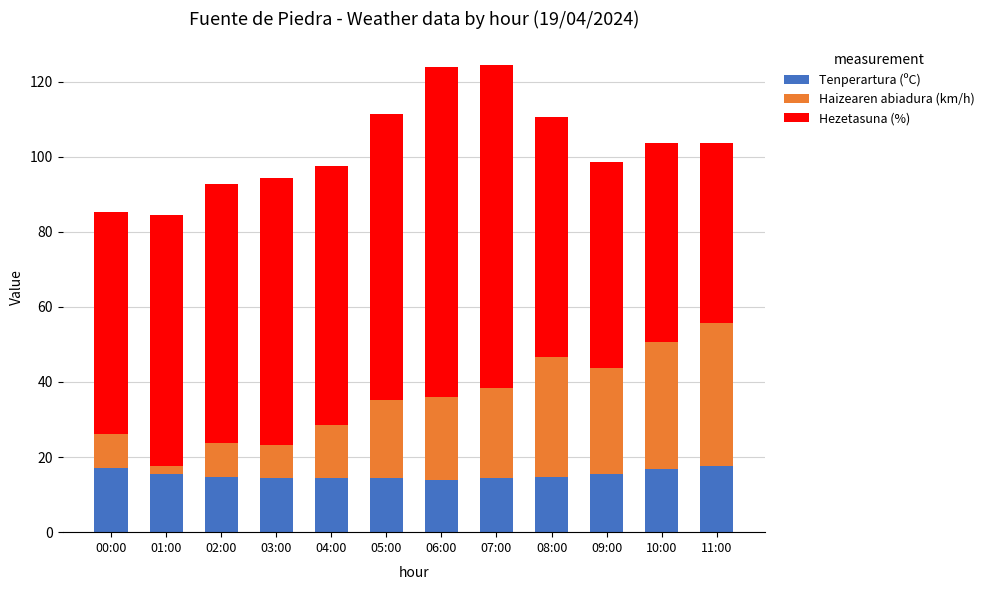

What is the minimum value for Tenperartura (ºC)?

14.0